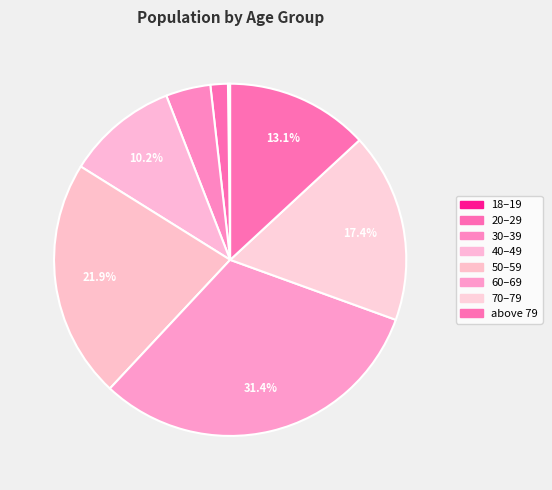

Which has a higher value, 50–59 or 30–39?

50–59